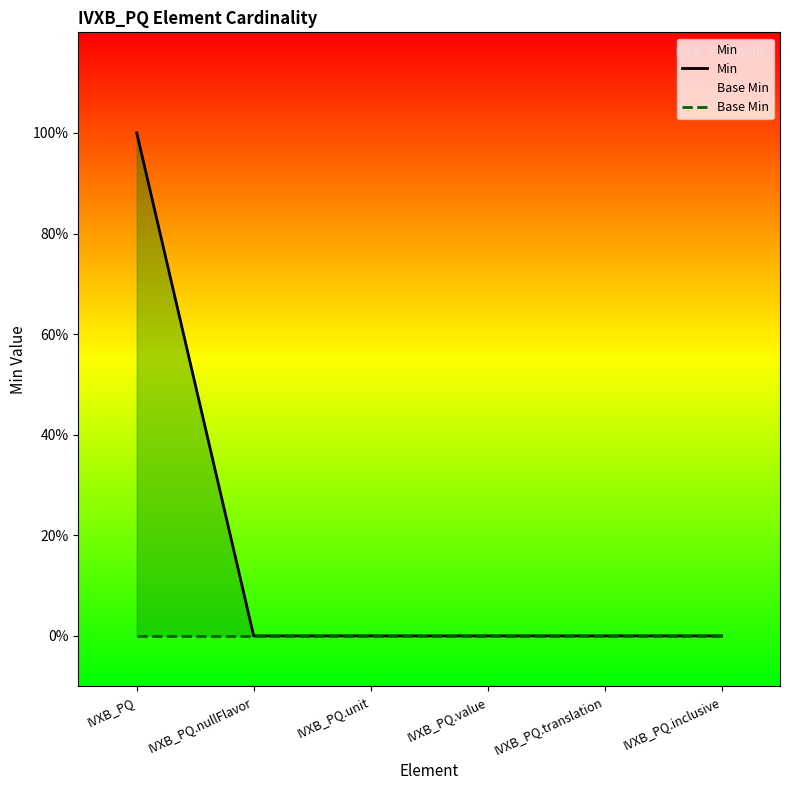

What are all the series names shown in the legend?

Min, Base Min